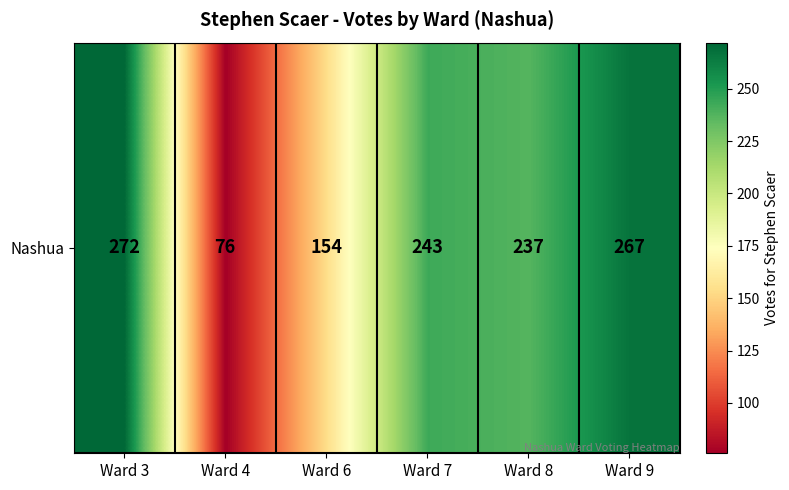

True or false: the data shows 46 at Ward 4.

False